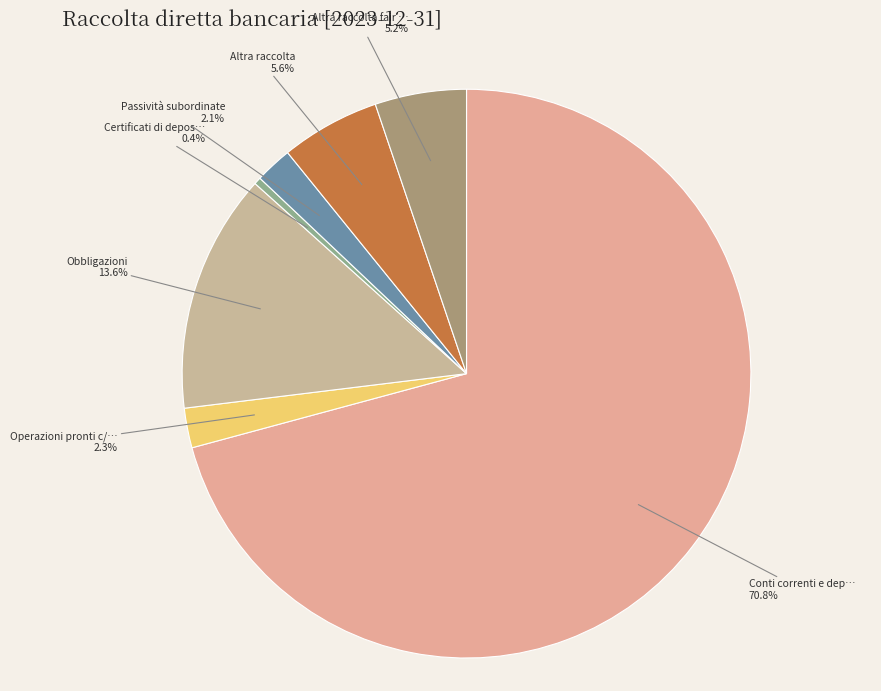

Rank the categories by value from lowest to highest.

Certificati di deposito, Passività subordinate, Operazioni pronti c/termine, Altra raccolta fair value, Altra raccolta, Obbligazioni, Conti correnti e depositi